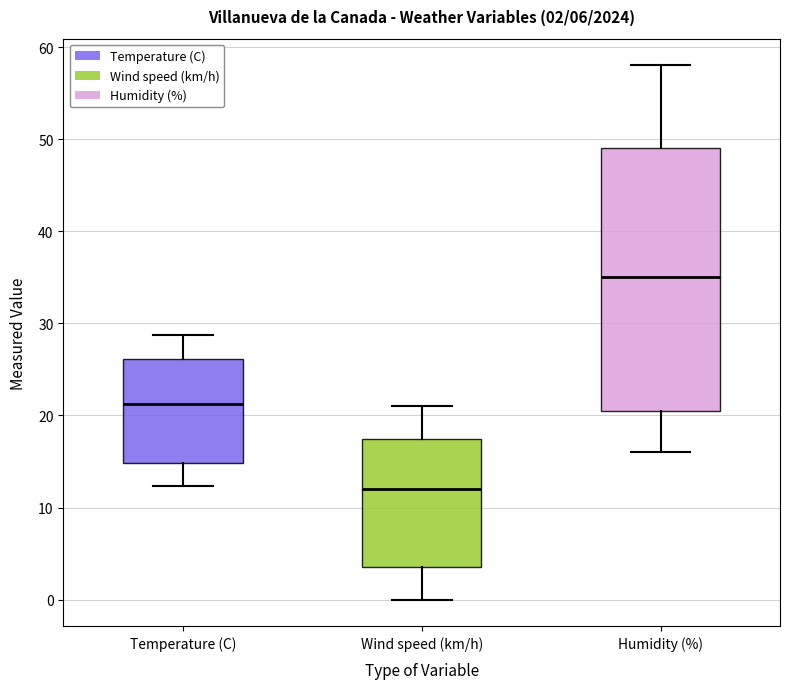

Which box's median line is the lowest?

Wind speed (km/h)